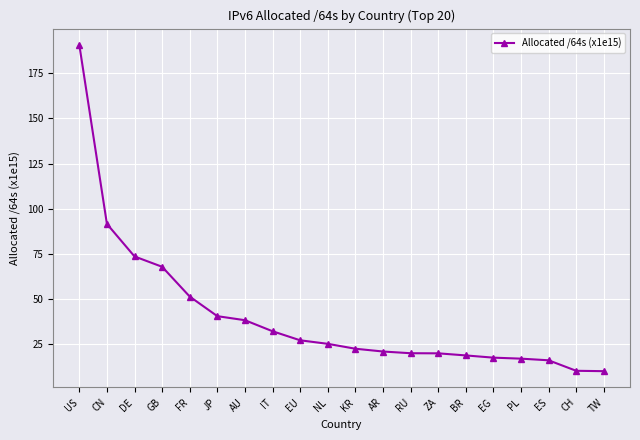

What position from the left is ZA?

14